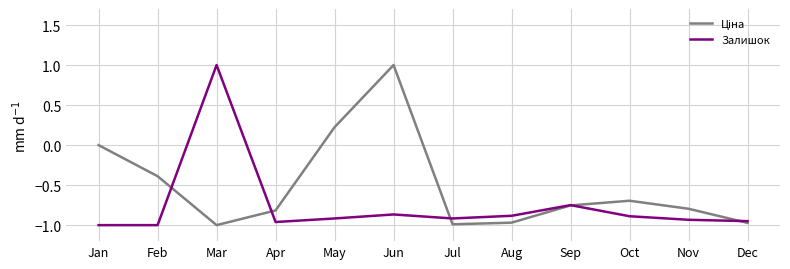

What is the difference between the highest and lowest values at Feb?

0.6